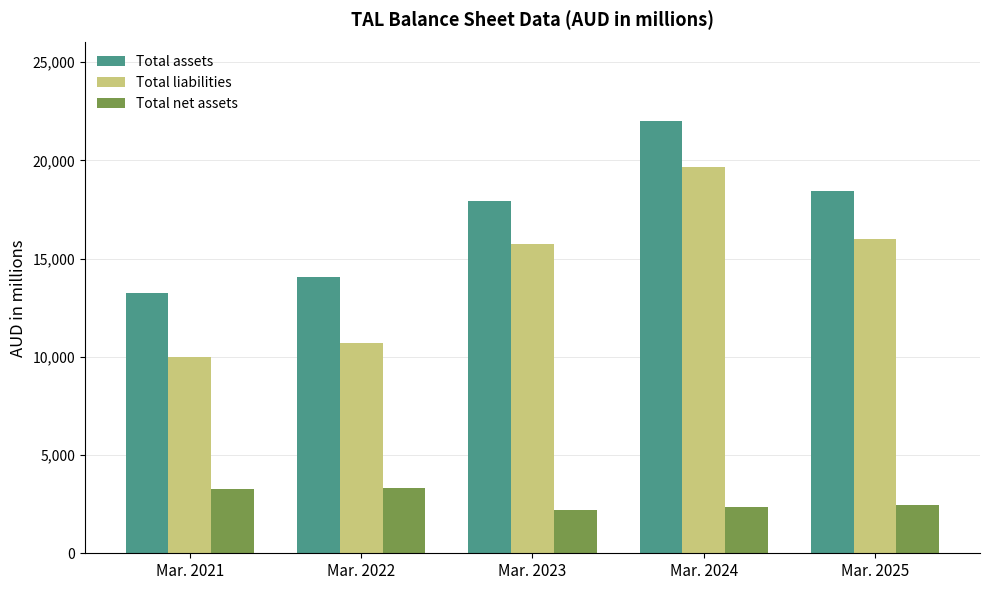

What is the difference between the highest and lowest values at Mar. 2024?

19651